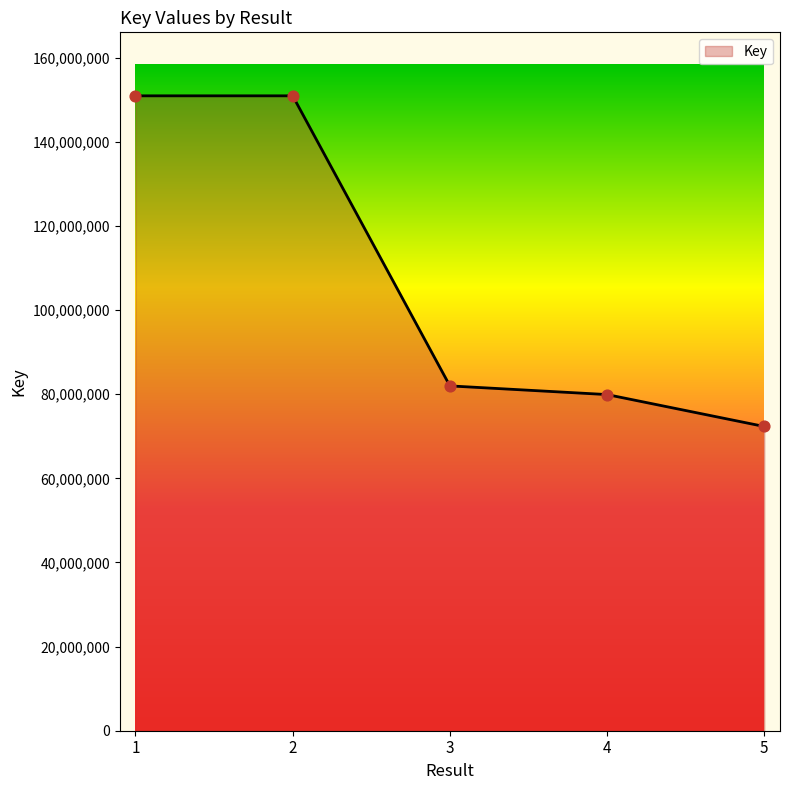

What is the change in value from 2 to 5?

-78610840